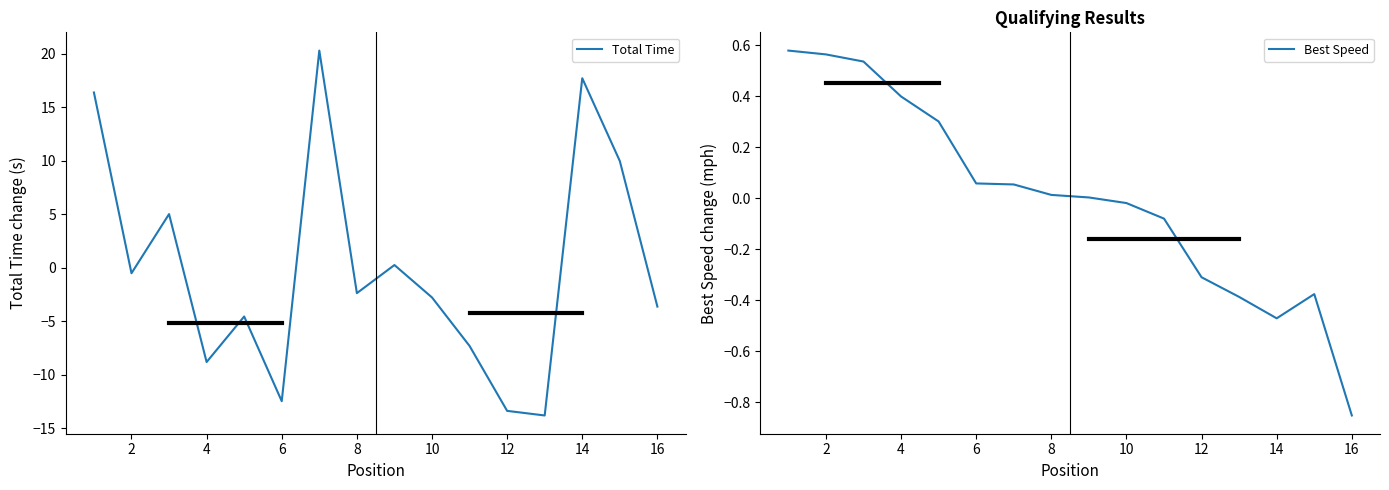

Which series ends up on top after the final intersection of Best Speed and Total Time?

Best Speed